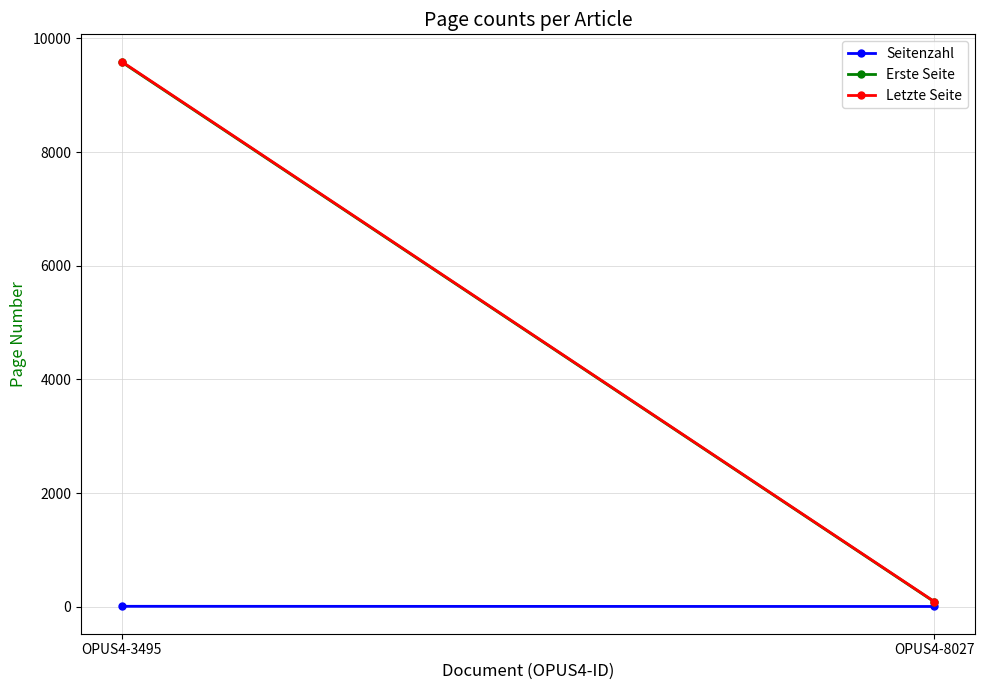

Which series has the largest total across all categories?

Letzte Seite